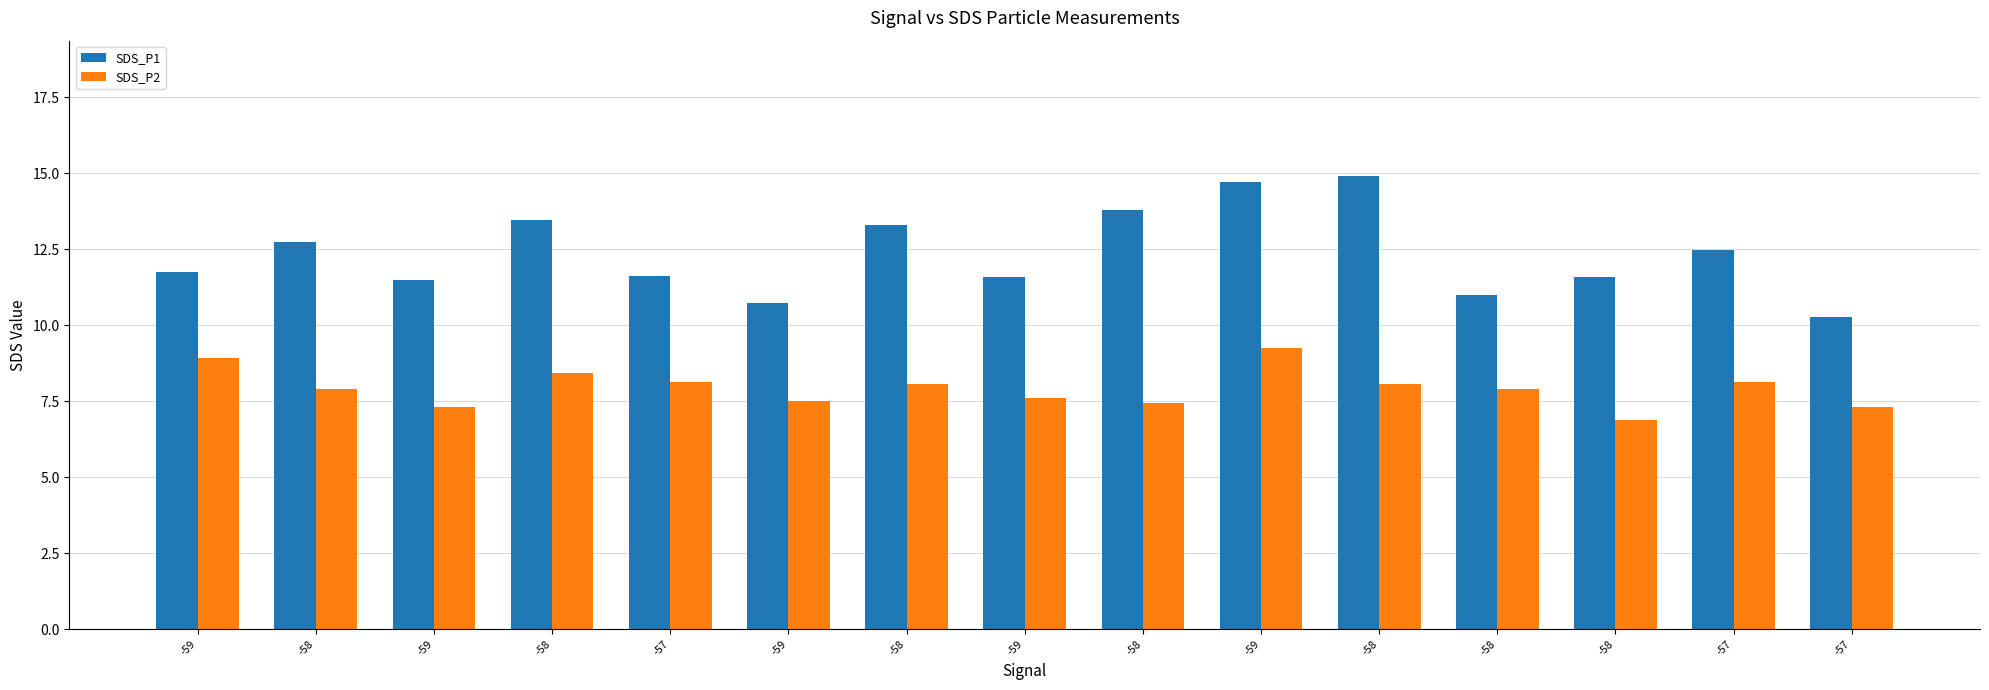

Which has a higher value, -58 or -58?

-58